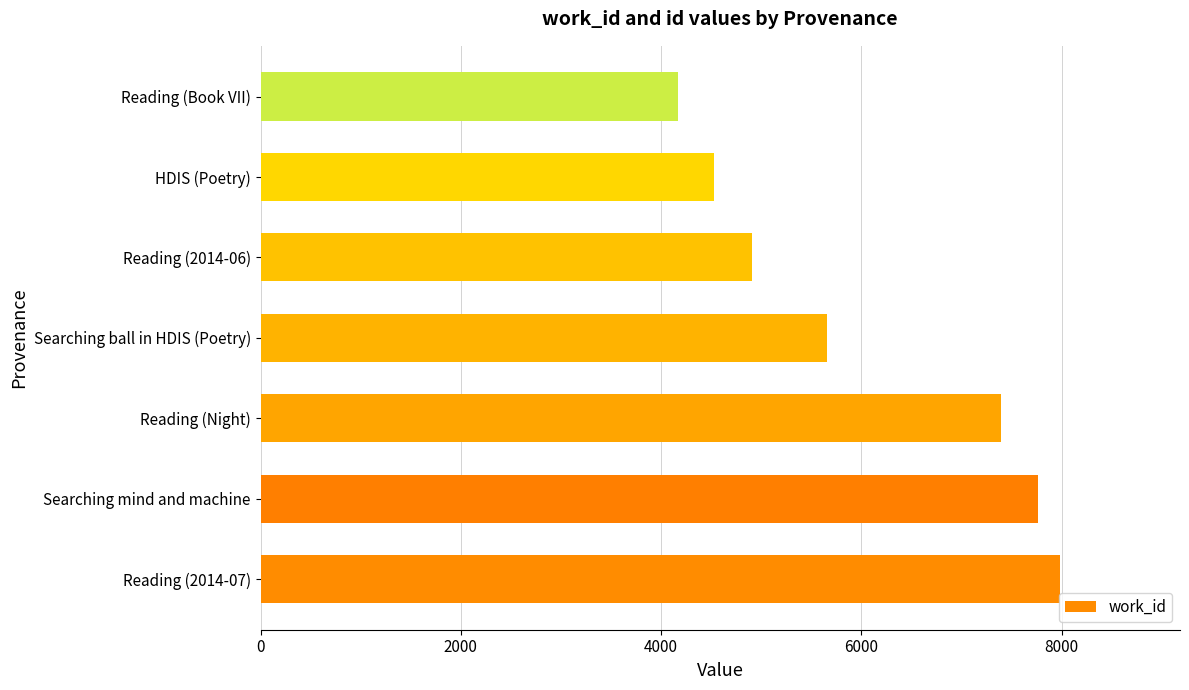

Is it true that the value at Reading (Night) is 4515?

False